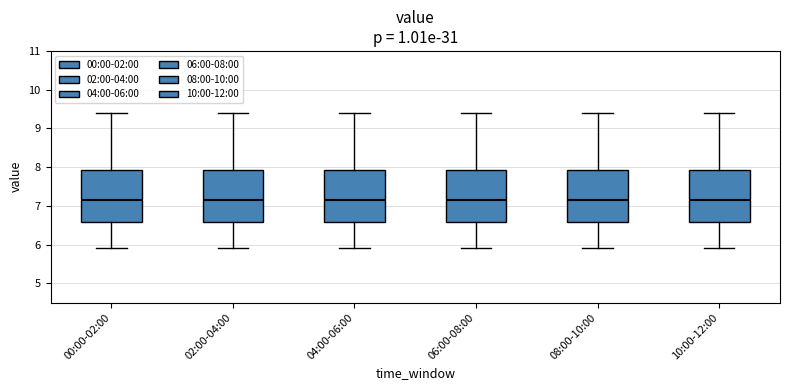

Reading left to right, read every box against the y-axis: the position of its median line, the range the box covers, and the ends of its whiskers. The values are not printed on the chart, so give them approximately, as read against the axis.

00:00-02:00: median 7.2, box 6.6 to 7.9, whiskers 5.9 to 9.4
02:00-04:00: median 7.2, box 6.6 to 7.9, whiskers 5.9 to 9.4
04:00-06:00: median 7.2, box 6.6 to 7.9, whiskers 5.9 to 9.4
06:00-08:00: median 7.2, box 6.6 to 7.9, whiskers 5.9 to 9.4
08:00-10:00: median 7.2, box 6.6 to 7.9, whiskers 5.9 to 9.4
10:00-12:00: median 7.2, box 6.6 to 7.9, whiskers 5.9 to 9.4